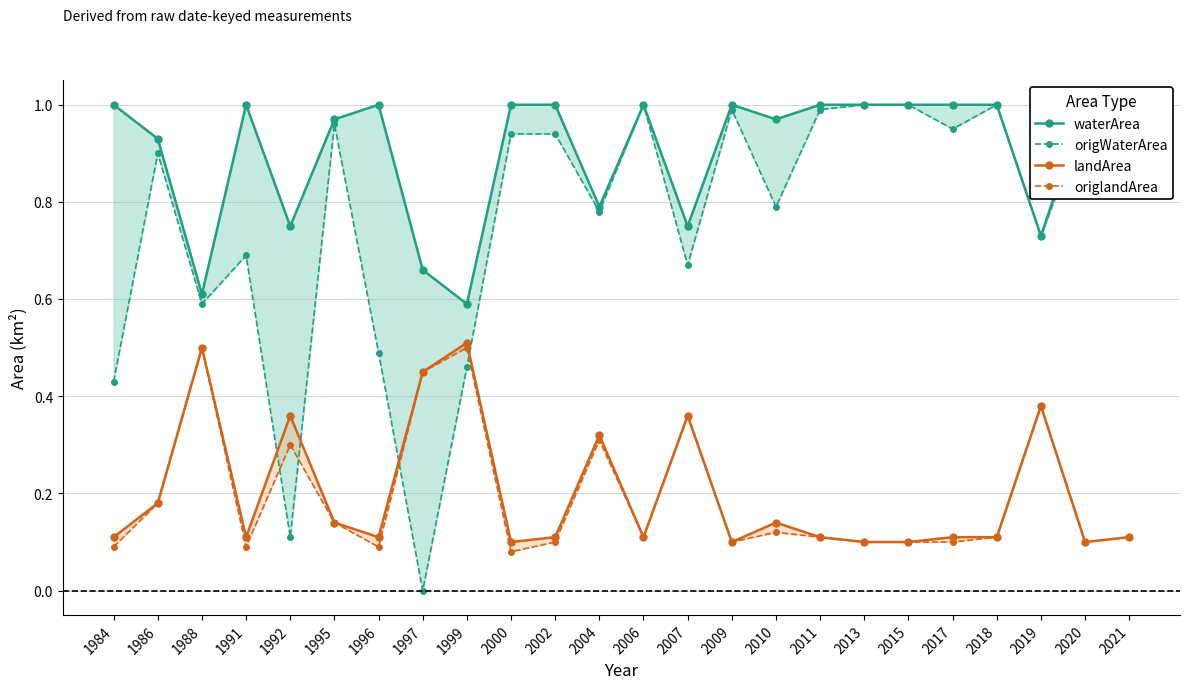

What is the difference between the maximum and minimum values in the origlandArea series?

0.4